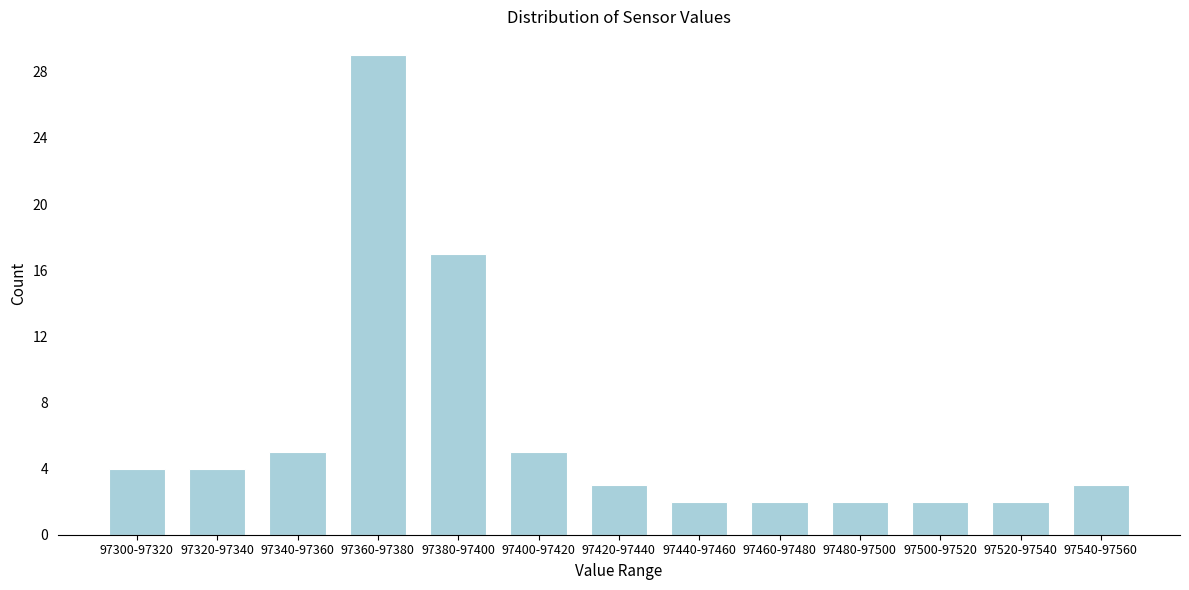

Reading right to left, list all the values displayed in this chart.

3	2	2	2	2	2	3	5	17	29	5	4	4